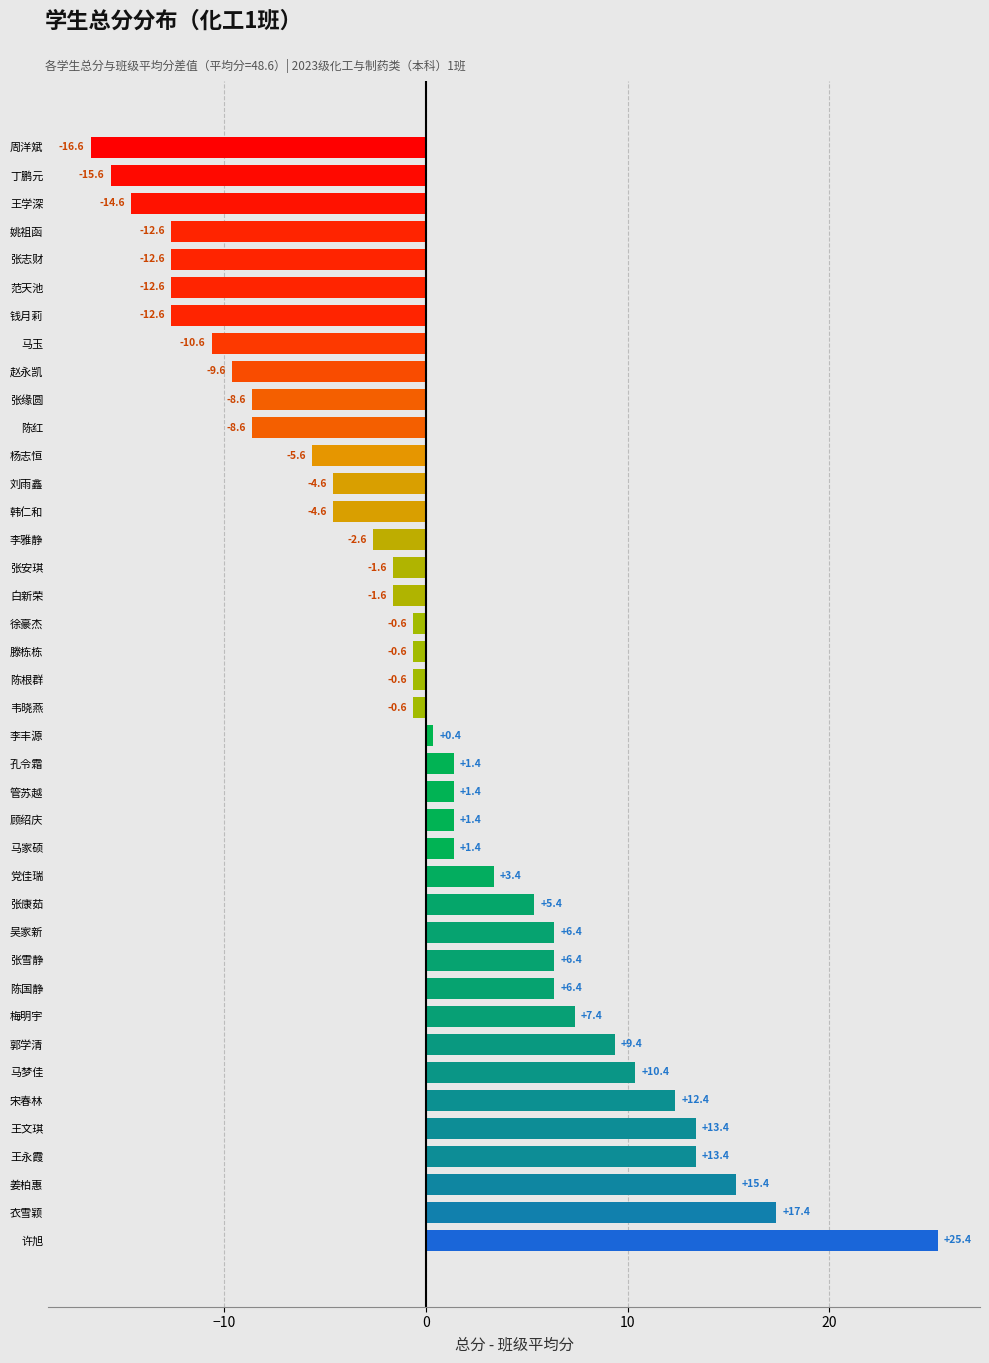

Which label corresponds to the largest value in the chart?

许旭